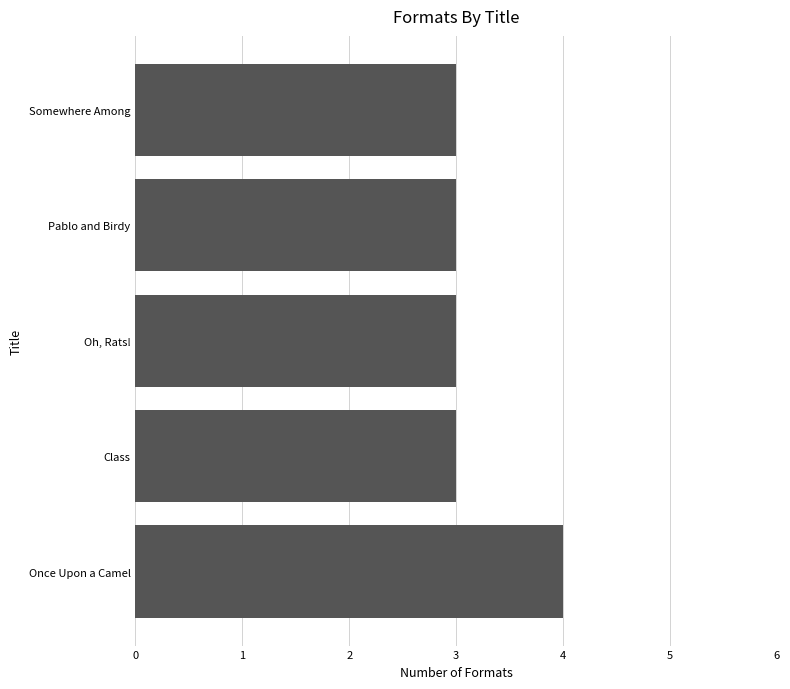

True or false: the data shows 1 at Somewhere Among.

False